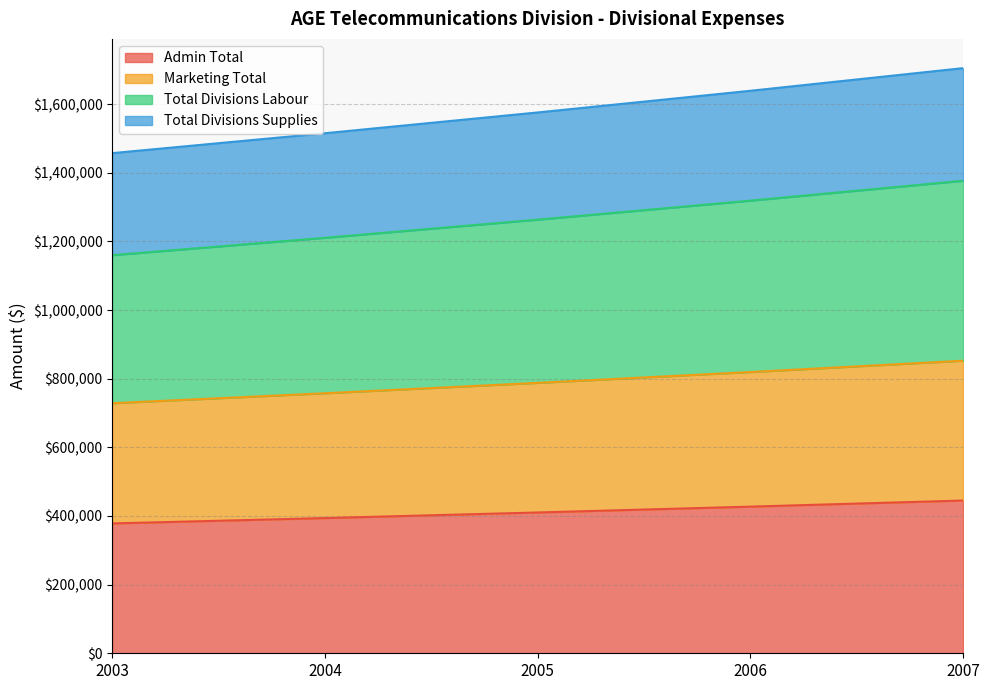

True or false: Total Divisions Labour and Admin Total intersect in this chart.

False